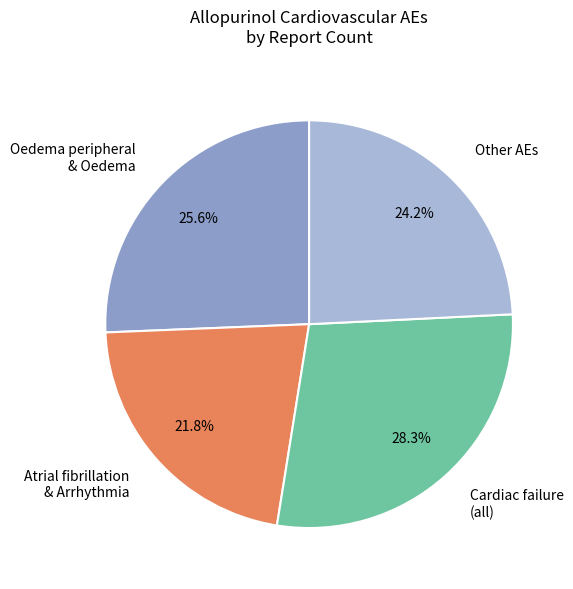

How much of the chart is everything except Other AEs?

75.8%